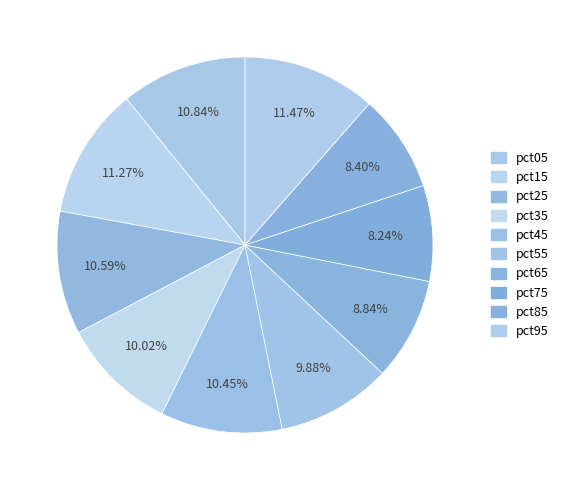

How many segments does this pie chart have?

10